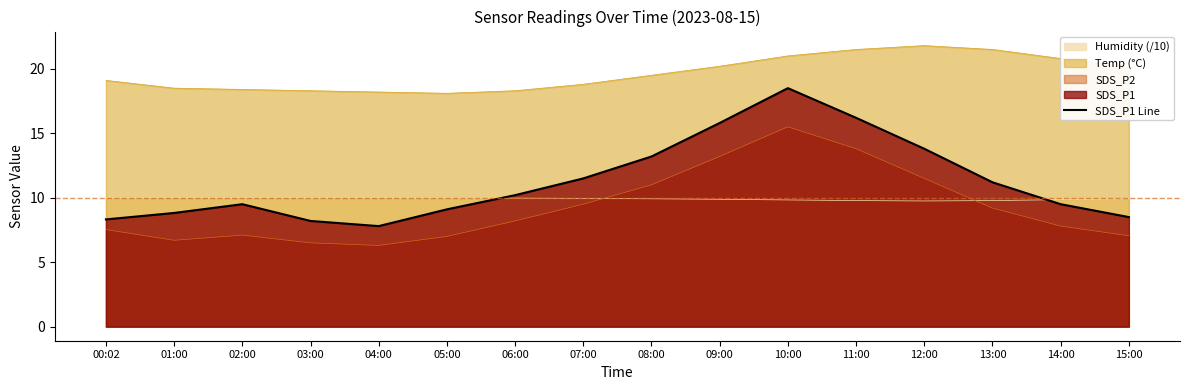

Rank the categories by value from highest to lowest.

10:00, 11:00, 09:00, 12:00, 08:00, 07:00, 13:00, 06:00, 02:00, 14:00, 05:00, 01:00, 15:00, 00:02, 03:00, 04:00